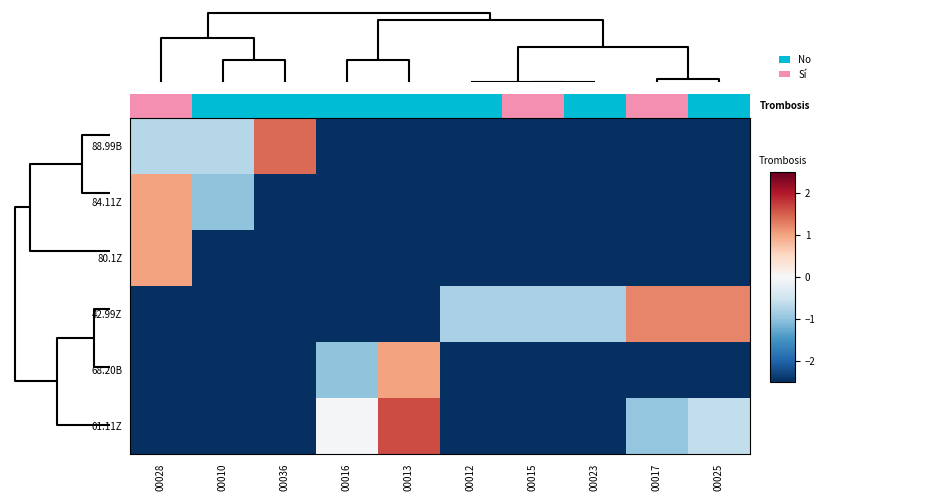

What is the difference between the maximum and minimum values in the 84.11Z series?

3.5